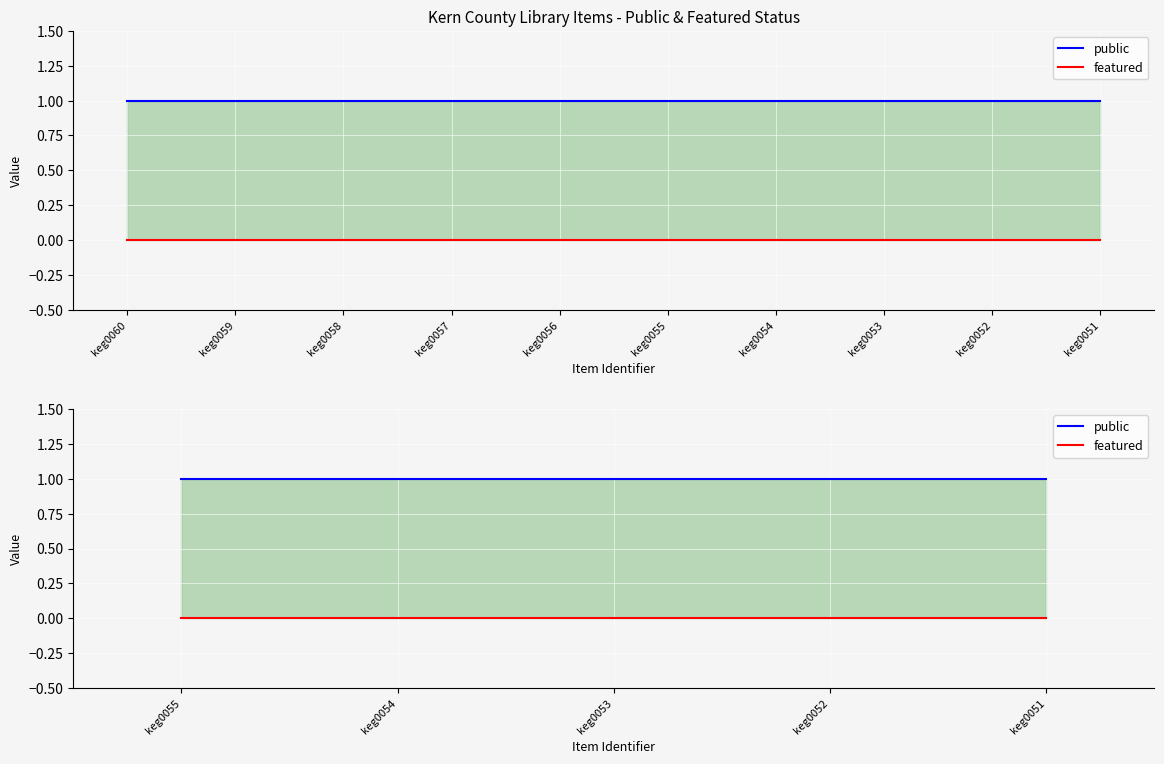

What is the difference between the highest and lowest values at keg0054?

1